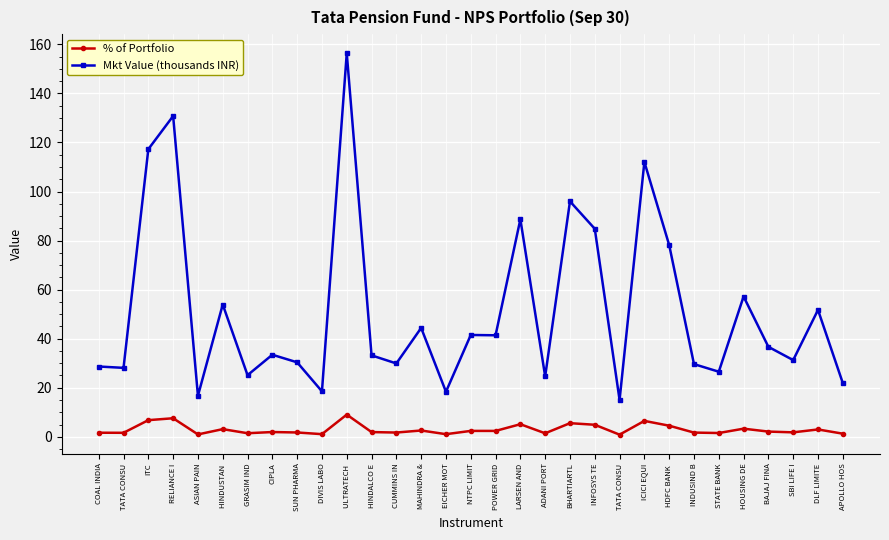

Between HOUSING DE and GRASIM IND, which is larger?

HOUSING DE